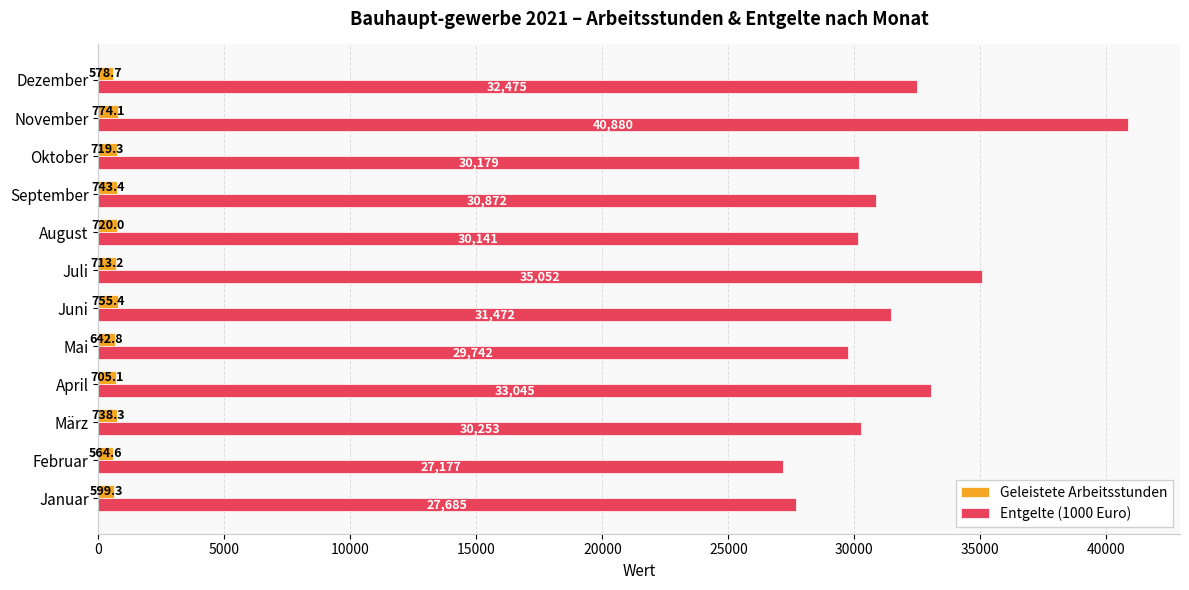

What is the difference between the second highest and minimum values in the Entgelte (1000 Euro) series?

7875.2